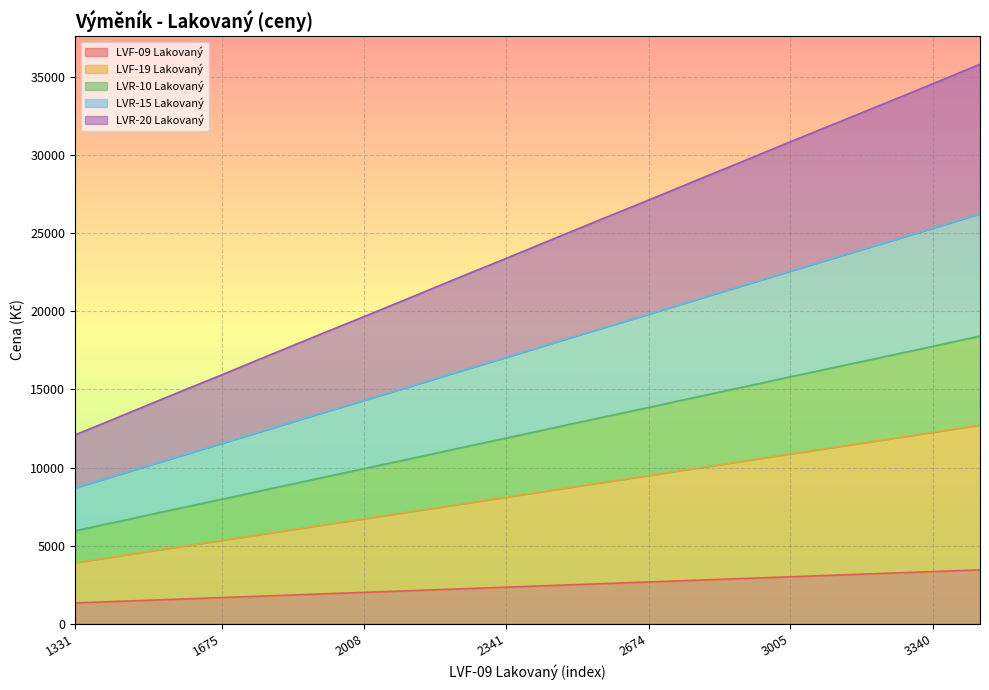

Which label corresponds to the smallest value in the chart?

1331